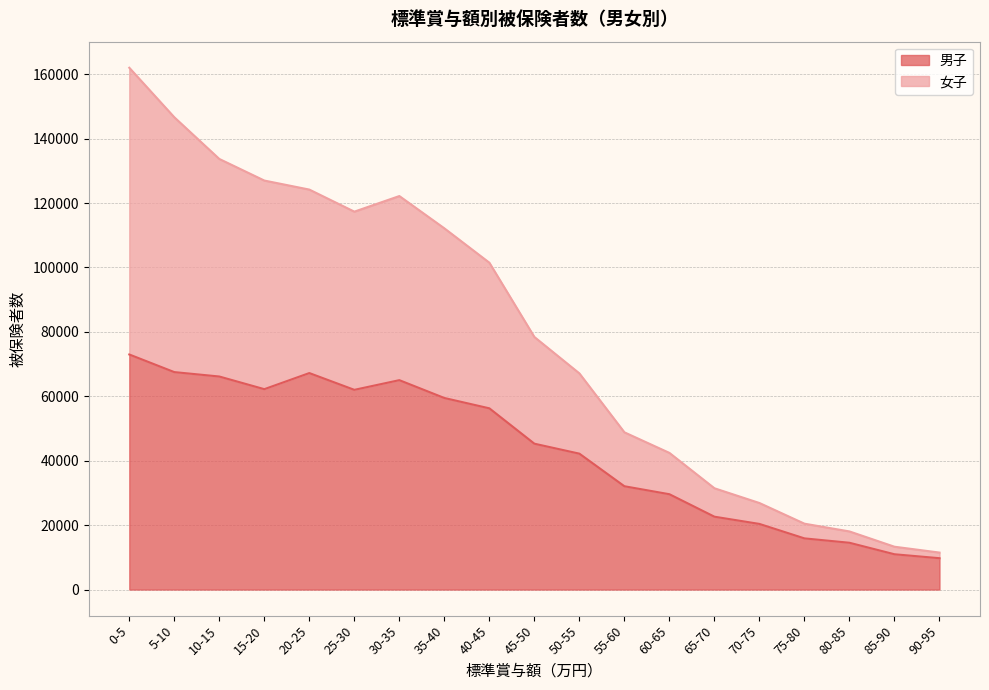

What position from the left is 5-10?

2